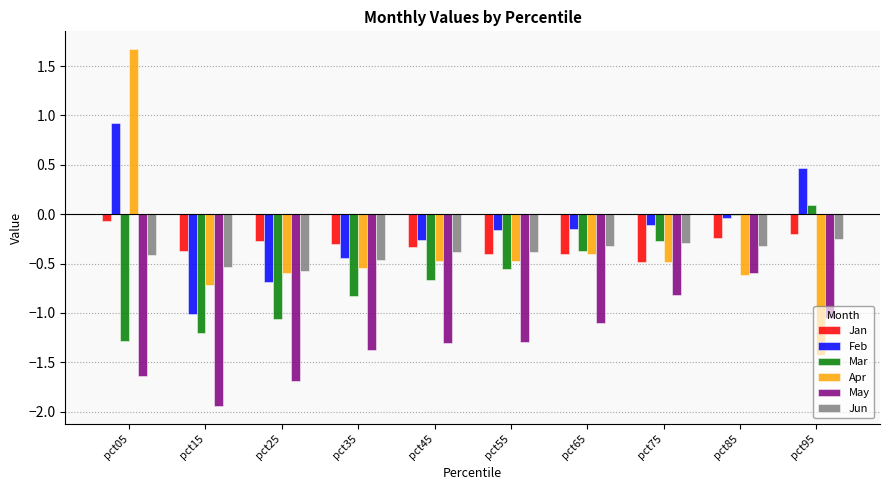

True or false: Apr has a value of -0.6 at pct85.

True